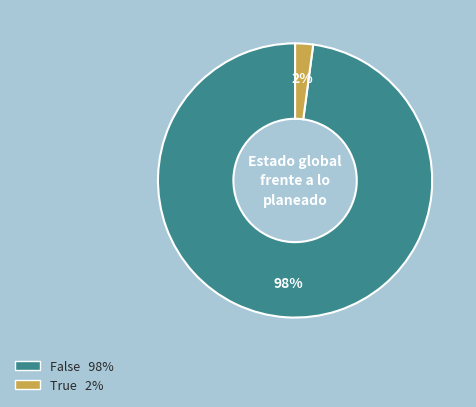

Is the sum of True and False greater than half?

Yes